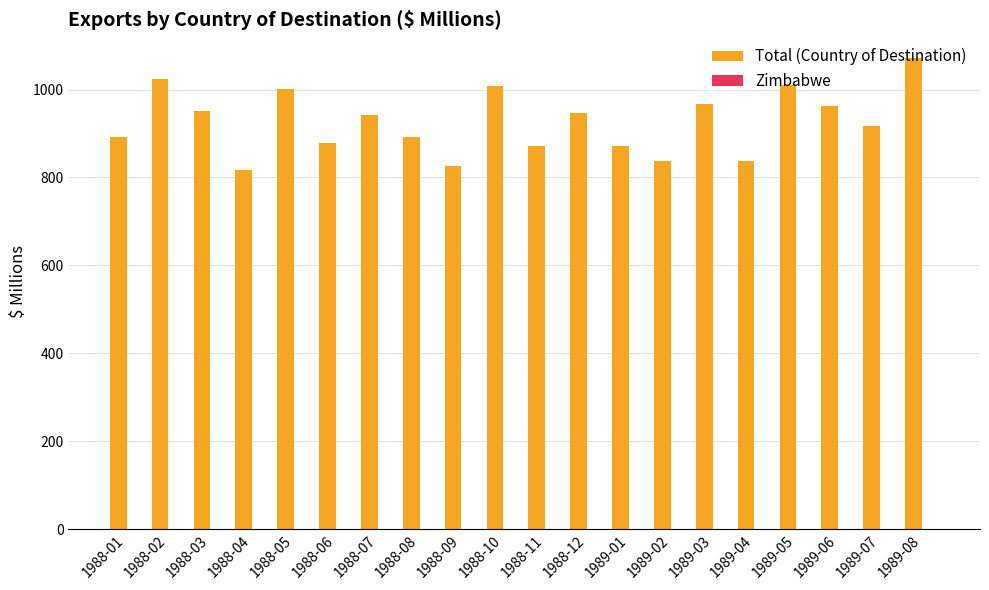

Are the bars grouped side by side (vs. stacked)?

Yes